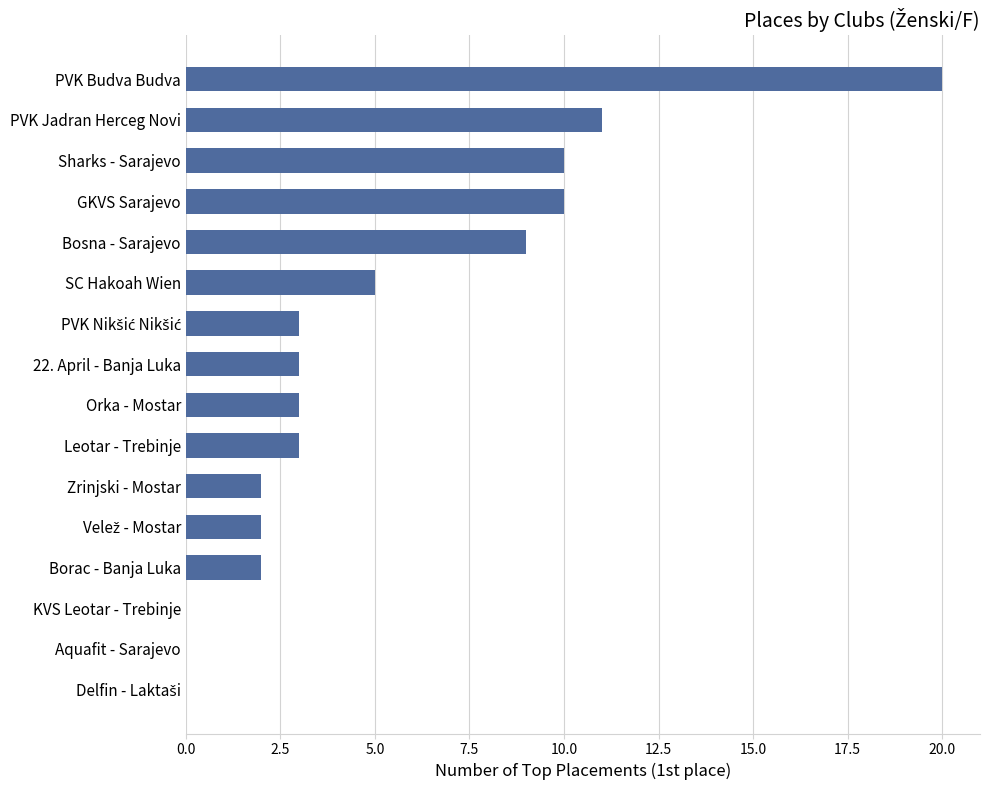

What is the sum of all values?

83